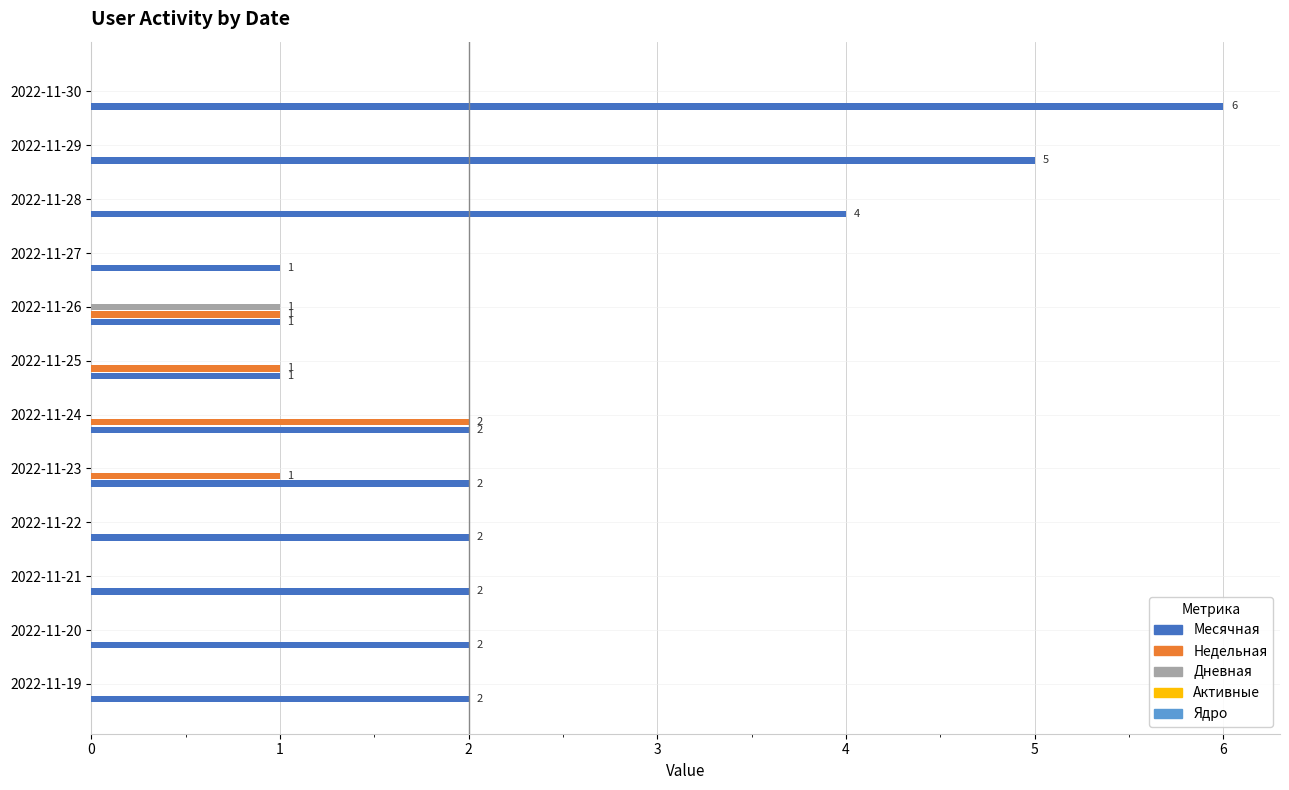

Which label corresponds to the largest value in the chart?

2022-11-30